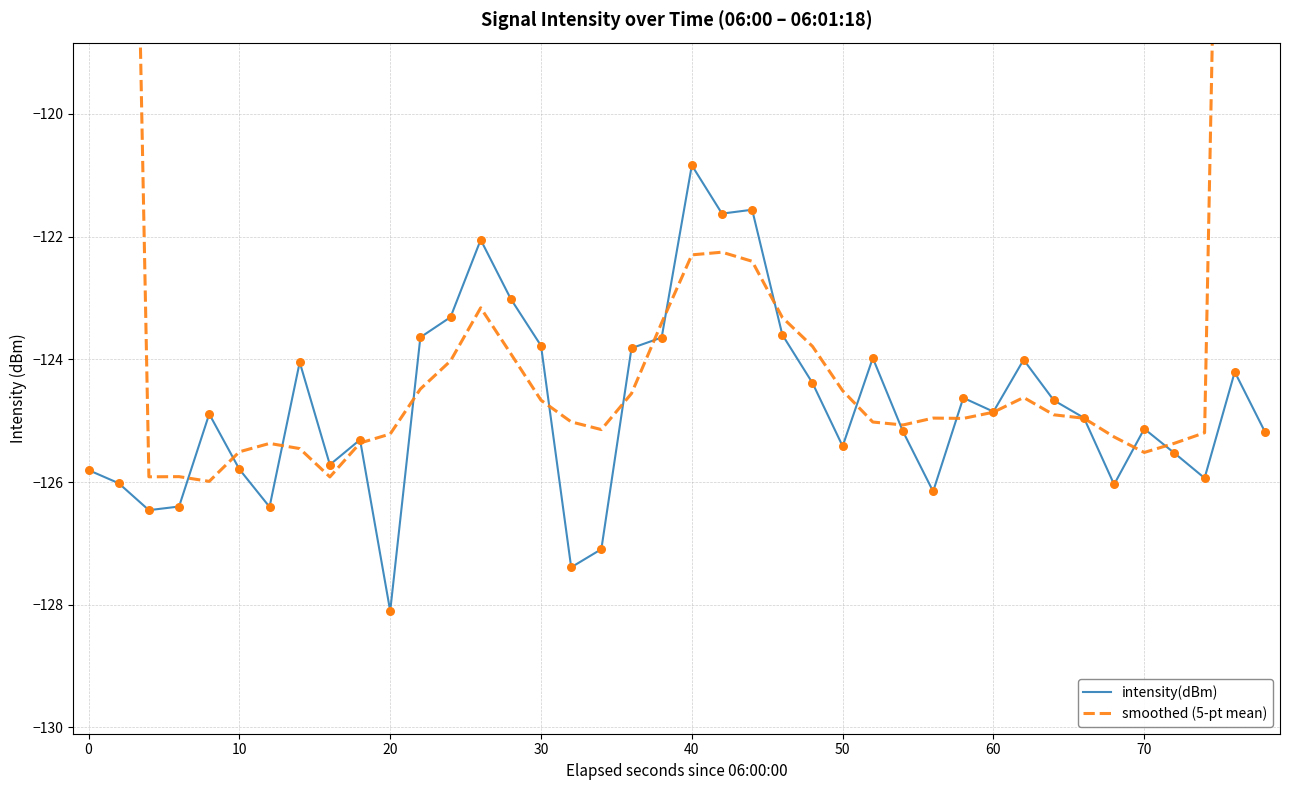

At which label does intensity(dBm) reach its minimum?

20